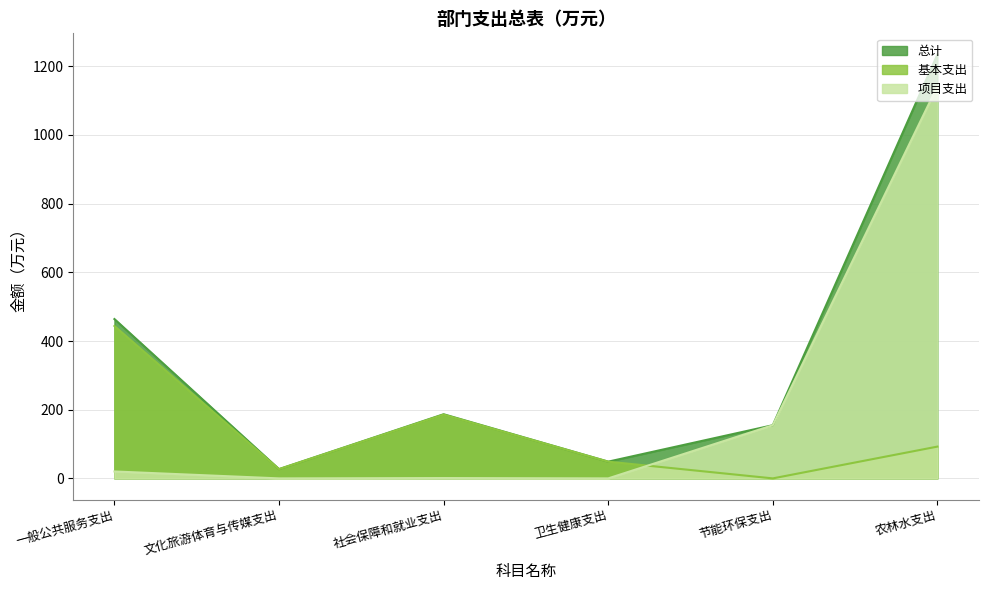

How many intersections are there between 项目支出 and 基本支出?

1